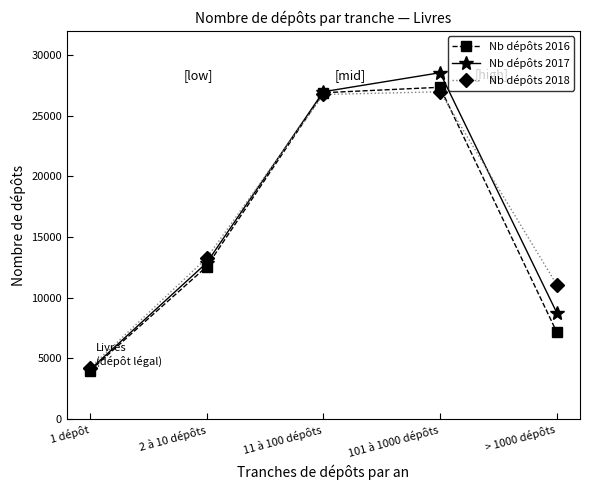

What is the label of the 5th point from the left?

> 1000 dépôts